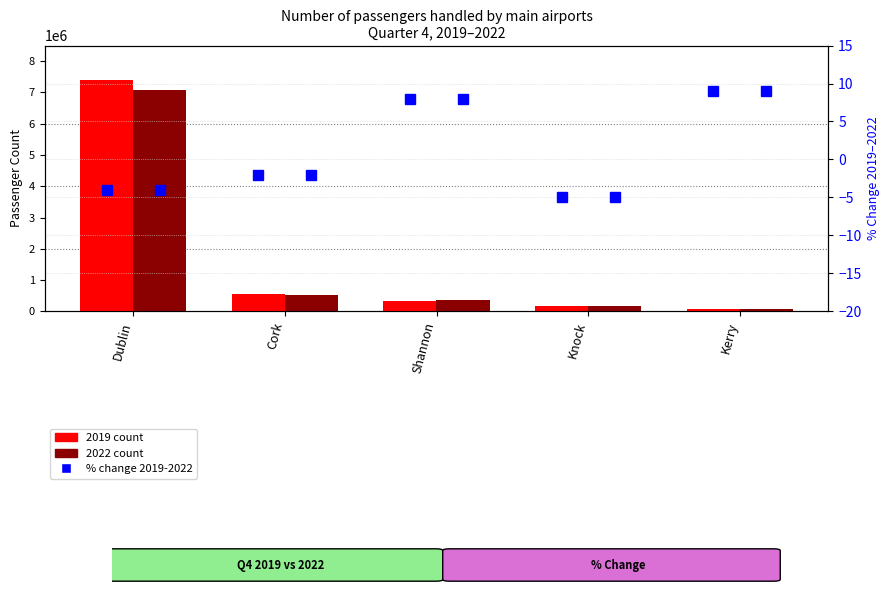

Does the chart contain any negative values?

Yes